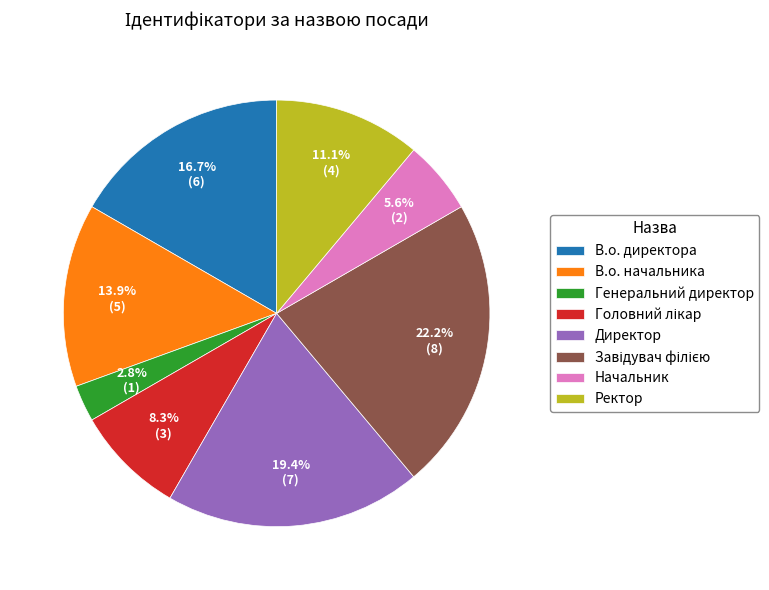

To the nearest percent, what percentage of the pie is Ректор?

11%